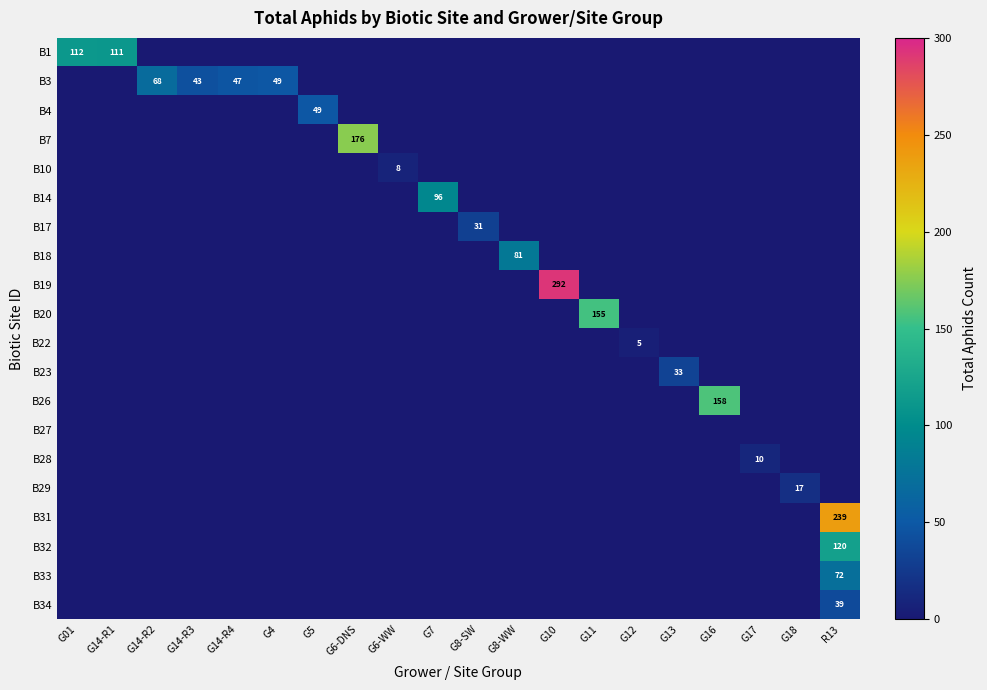

True or false: B10 has a value of -4 at G17.

False